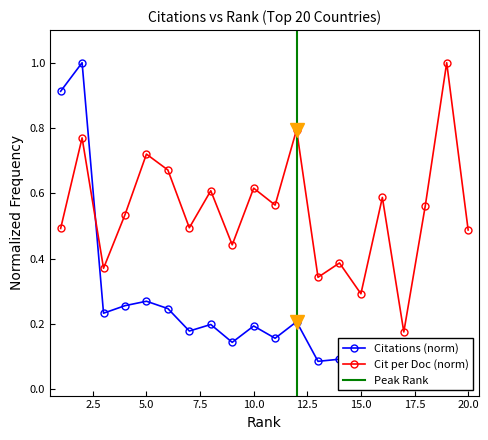

Between 10 and 12, which series saw the biggest shift?

Citations per document